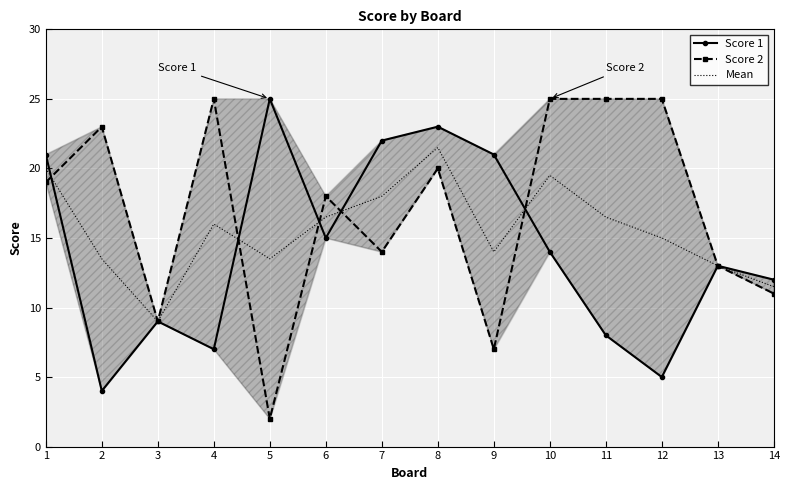

The value of Score 2 at 5 is 2.0. True or false?

True